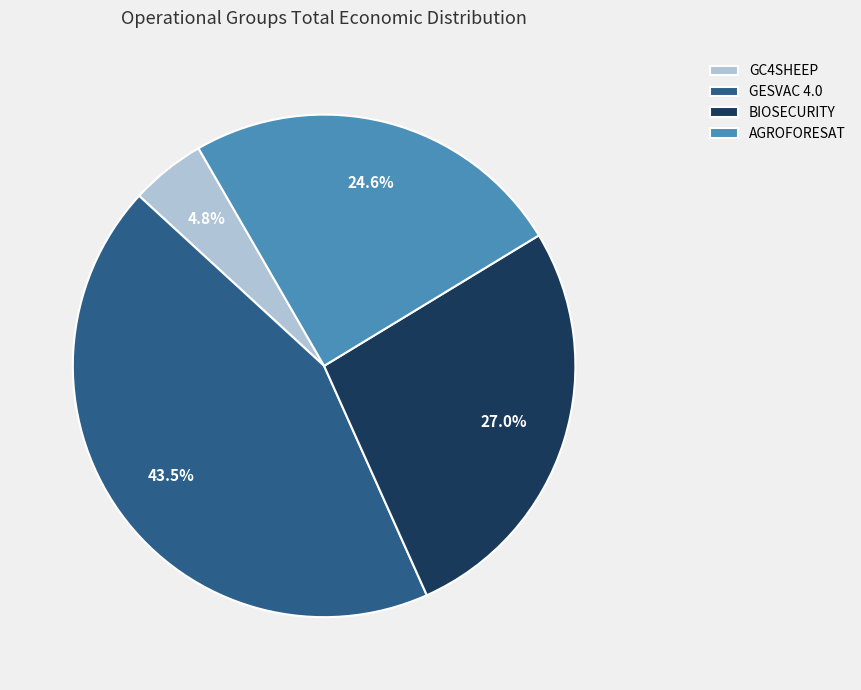

To the nearest percent, what is the difference between the largest and smallest slice percentages?

39%